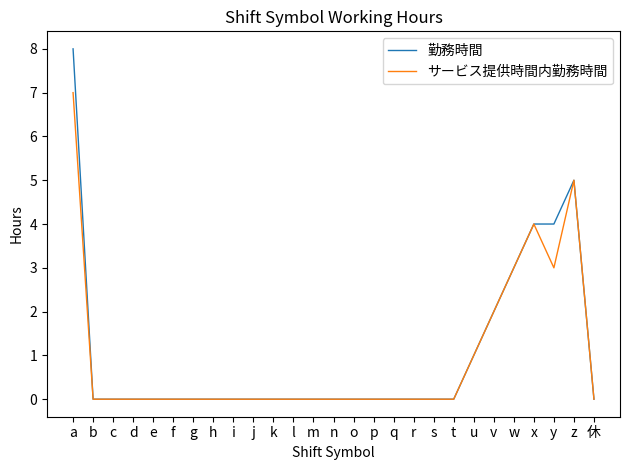

Between c and y, which series saw the biggest shift?

勤務時間